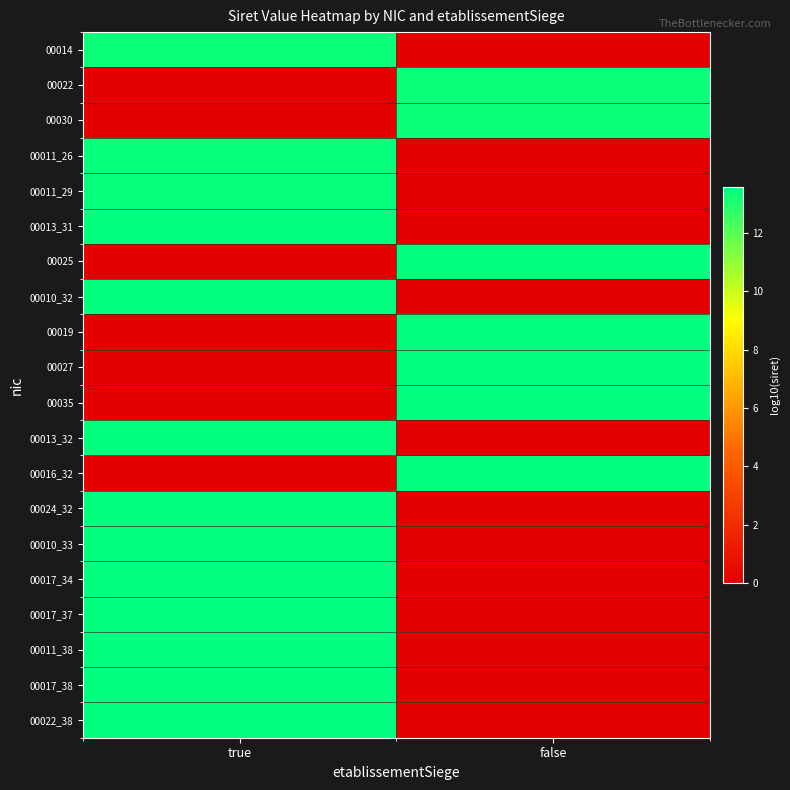

At how many categories does at least one series exceed 12?

2